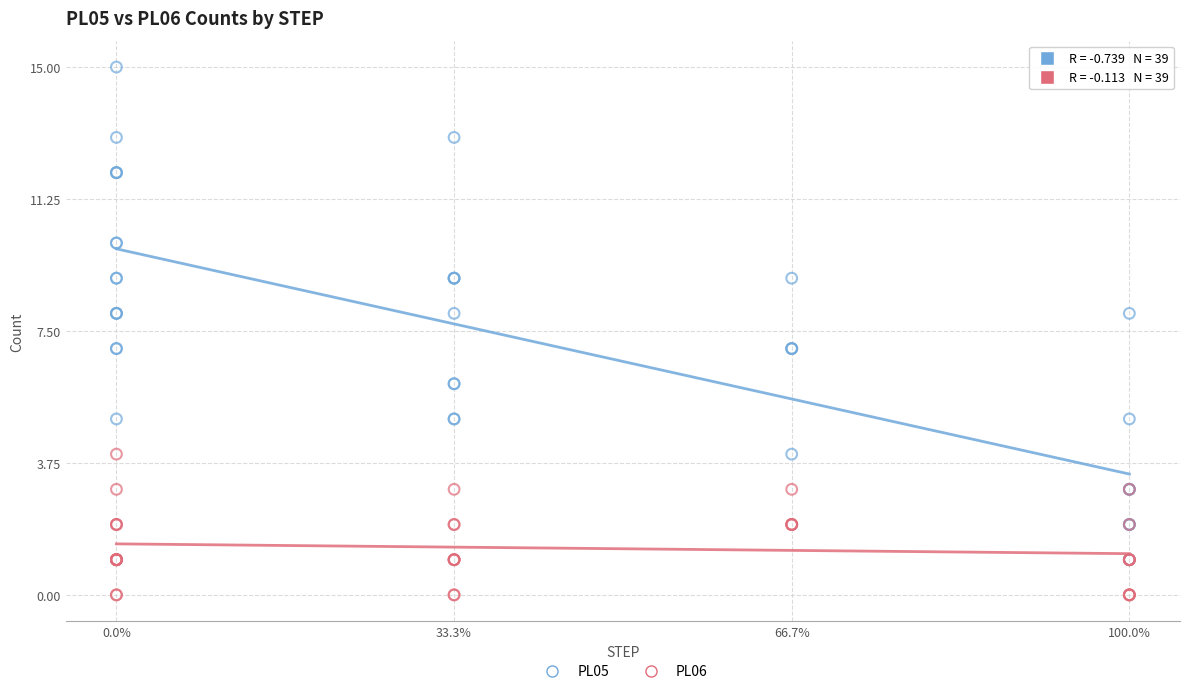

Which series reaches the maximum Y coordinate?

PL05